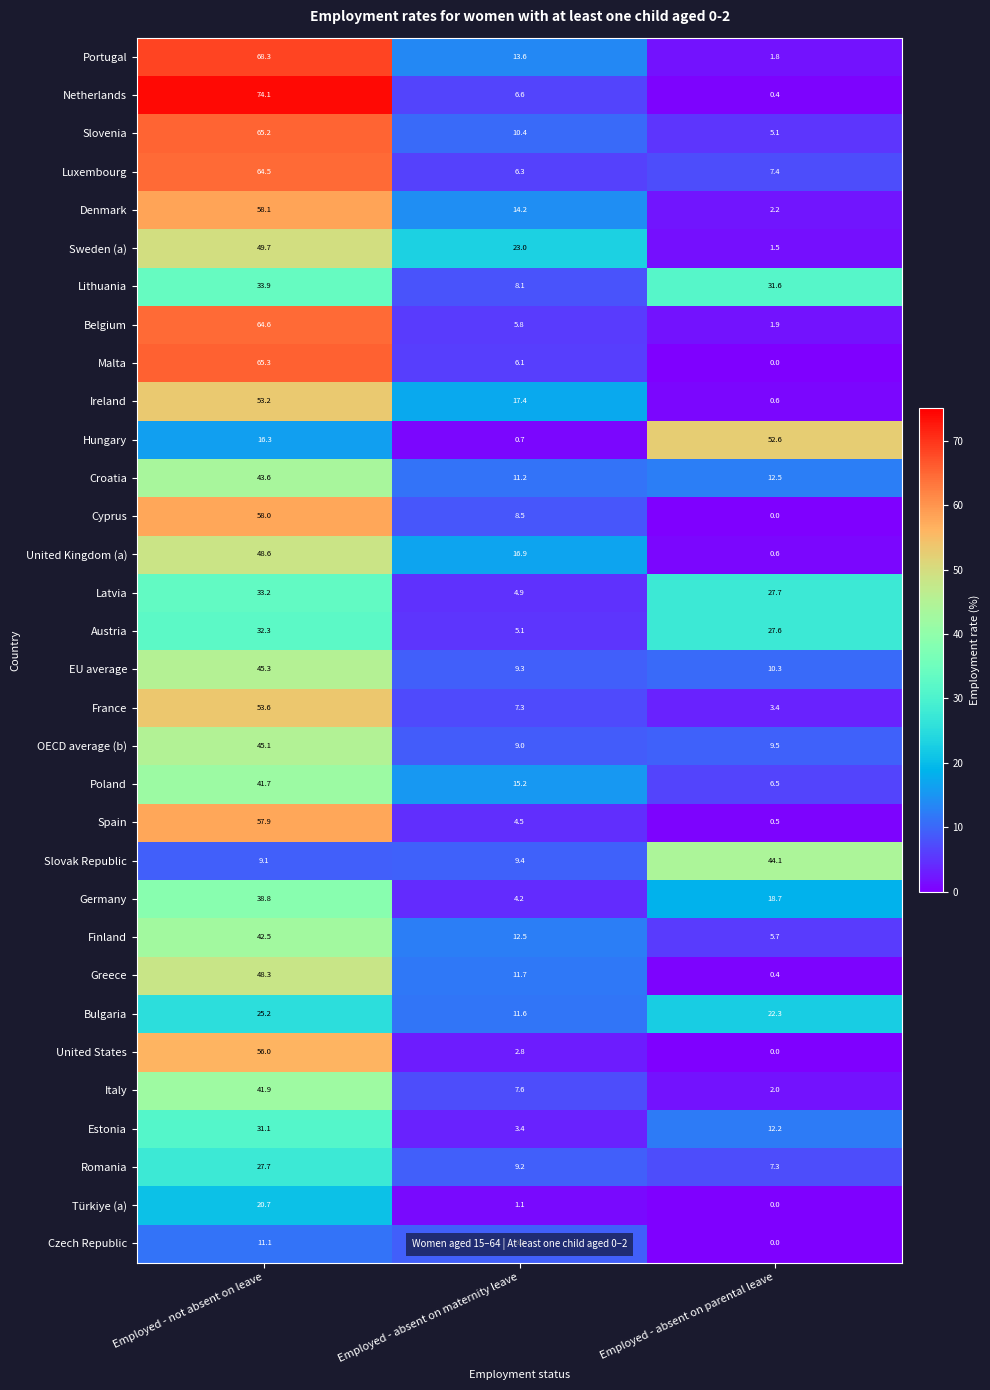

The Malta series shows 113.5 at Employed - not absent on leave. True or false?

False